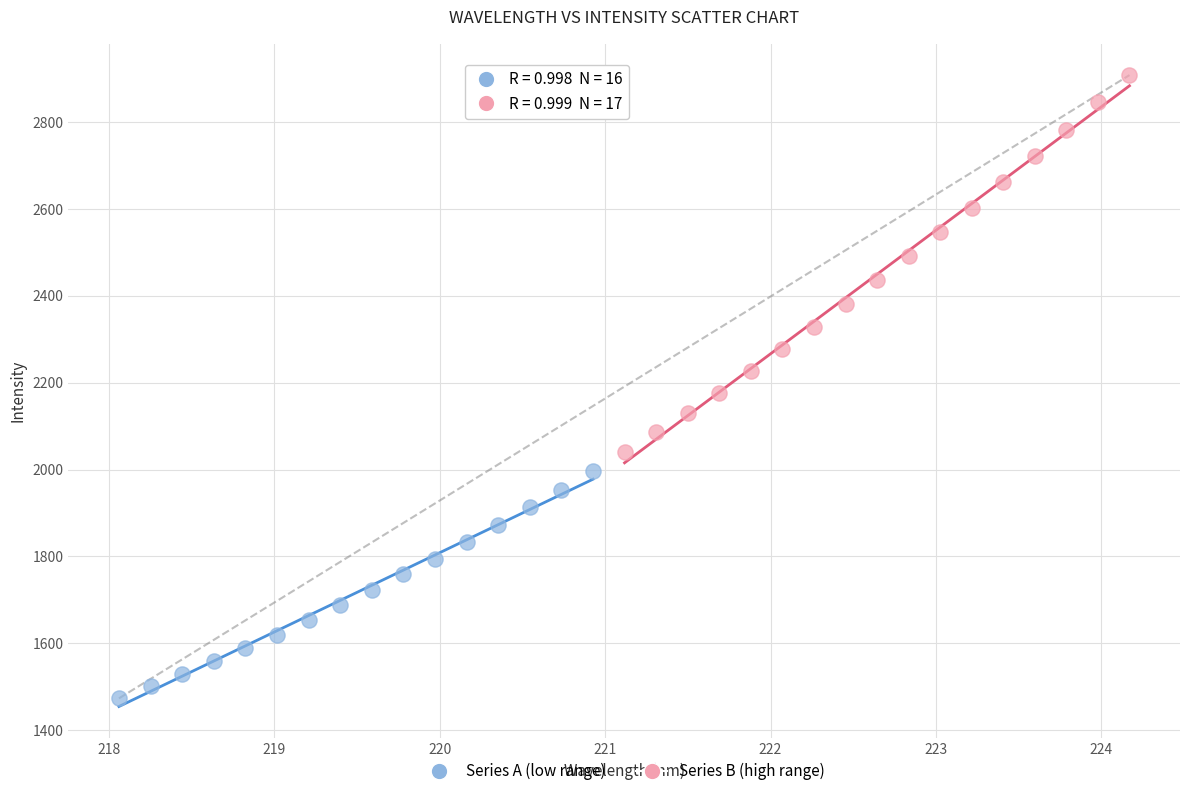

Which series reaches the minimum Y coordinate?

Series A (low range)